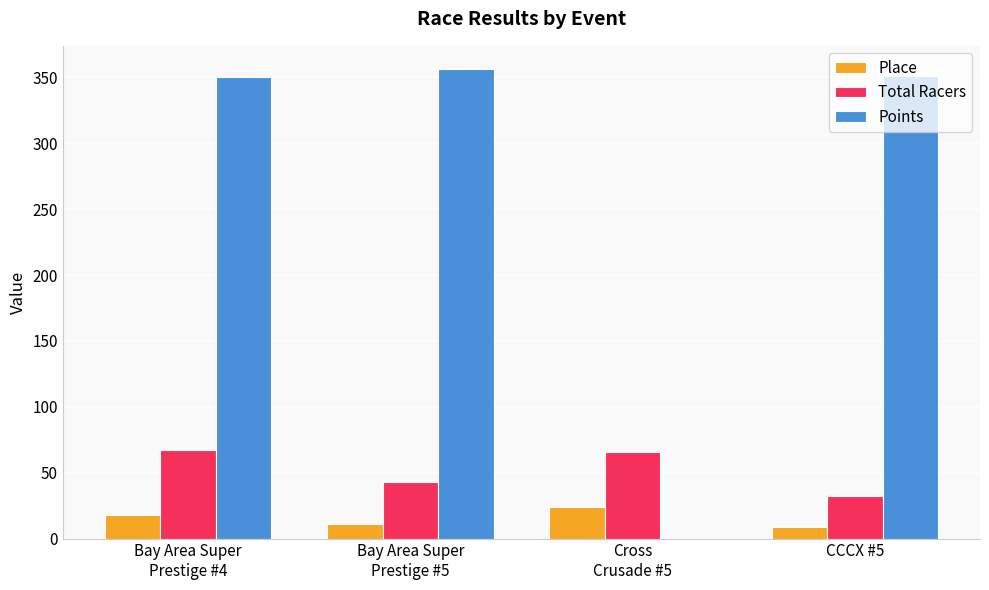

What are all the series names shown in the legend?

Place, Total Racers, Points